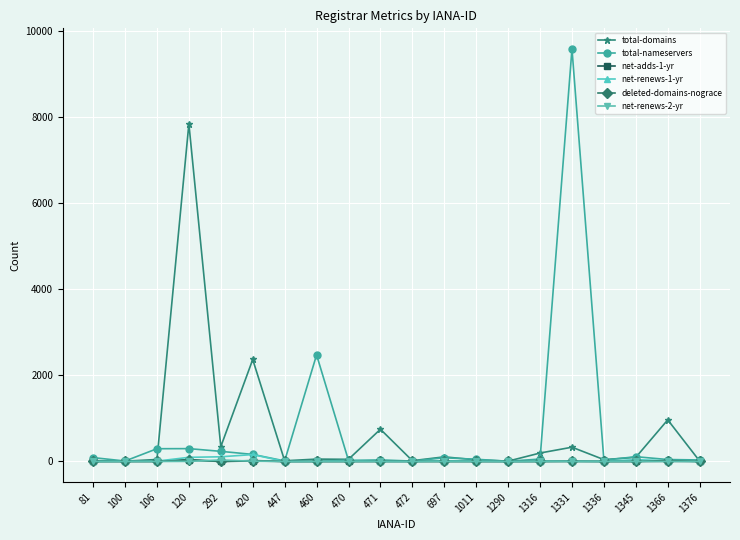

True or false: total-domains has more than 1 interior local peaks.

True